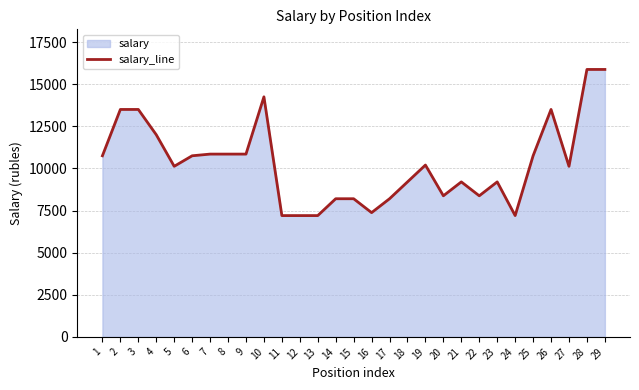

At which category does the data reach its first local peak?

10